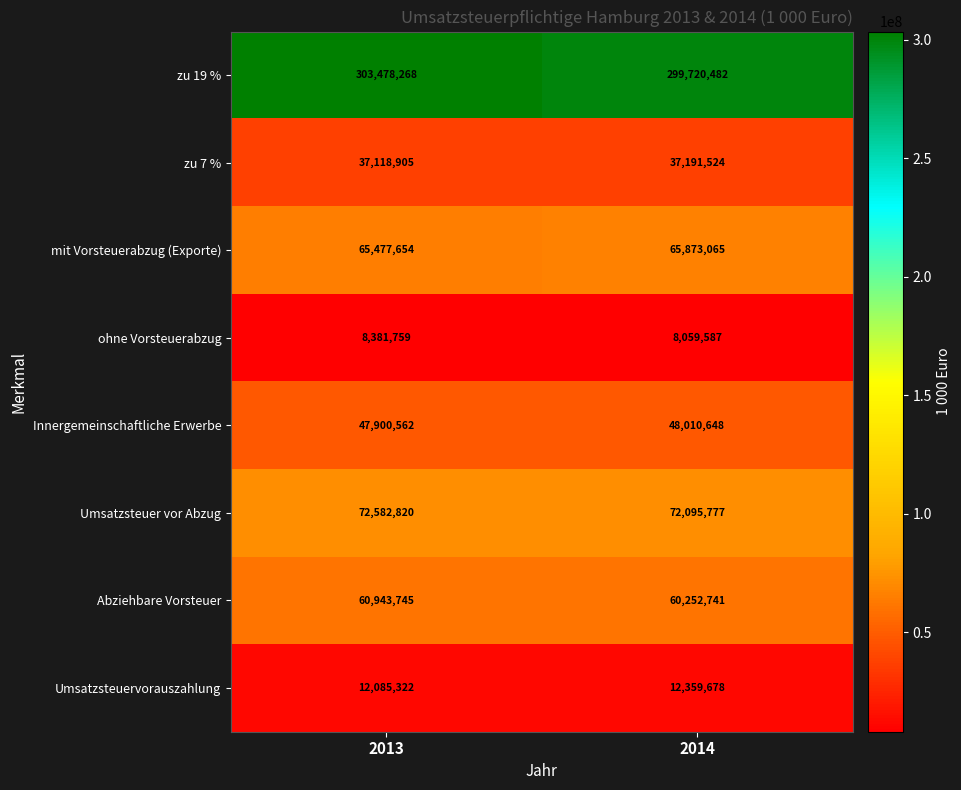

At which category does the chart reach its minimum across all series?

2014